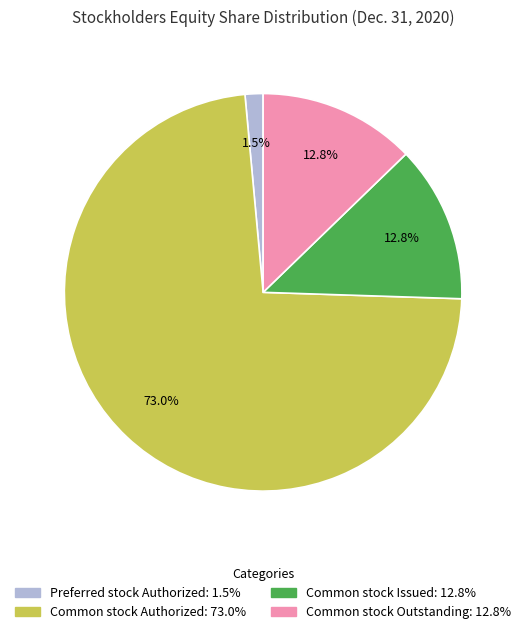

Is there a majority slice in this chart?

Yes